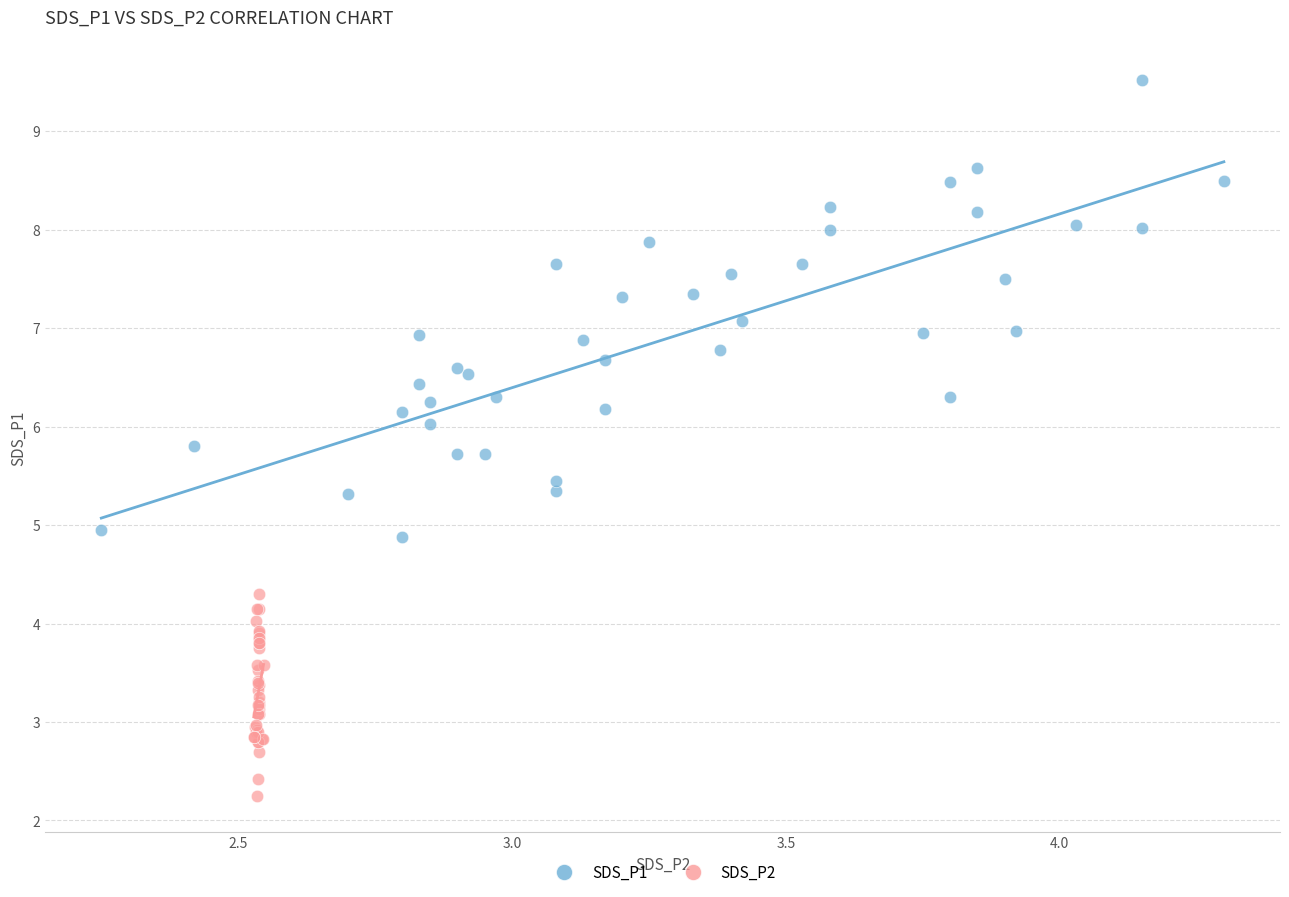

Which series reaches the maximum Y coordinate?

SDS_P1